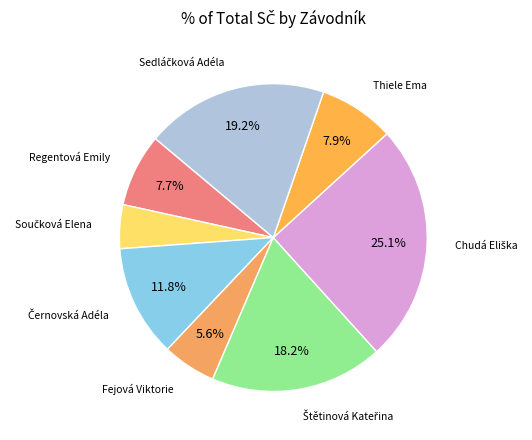

How many segments does this pie chart have?

8